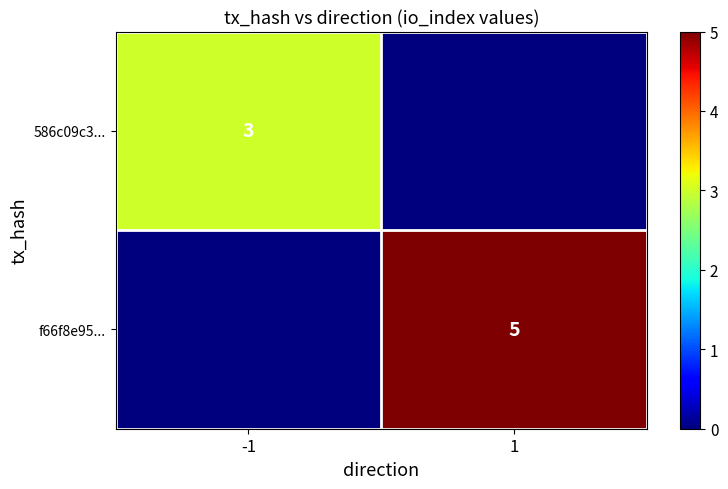

How many distinct data groups are displayed?

2